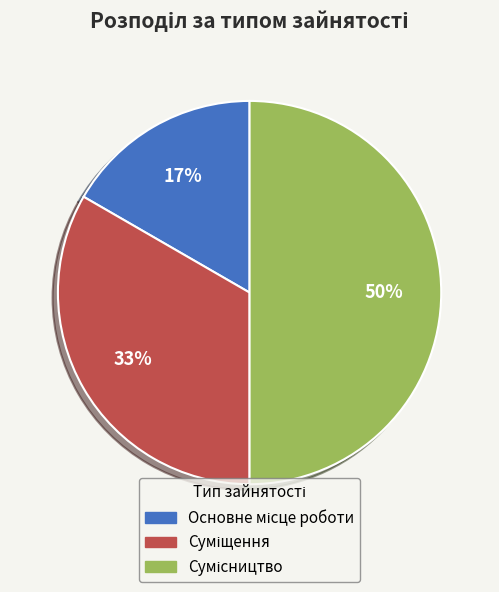

To the nearest percent, what is the difference between the largest and smallest slice percentages?

33%